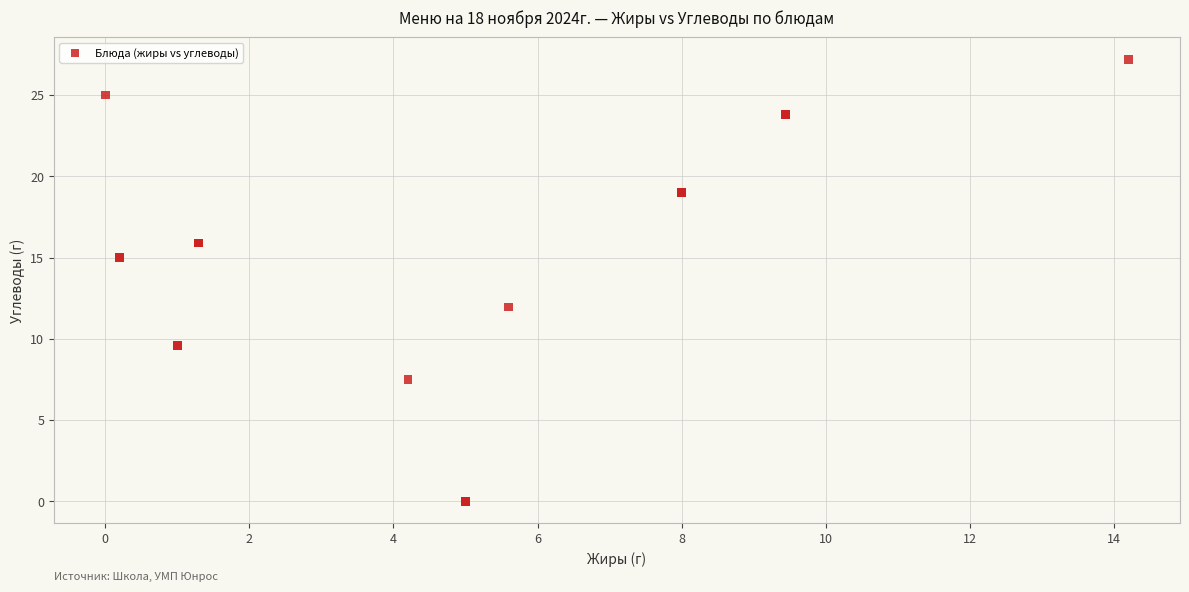

What Y value in the scatter plot is closest to 13?

12.0